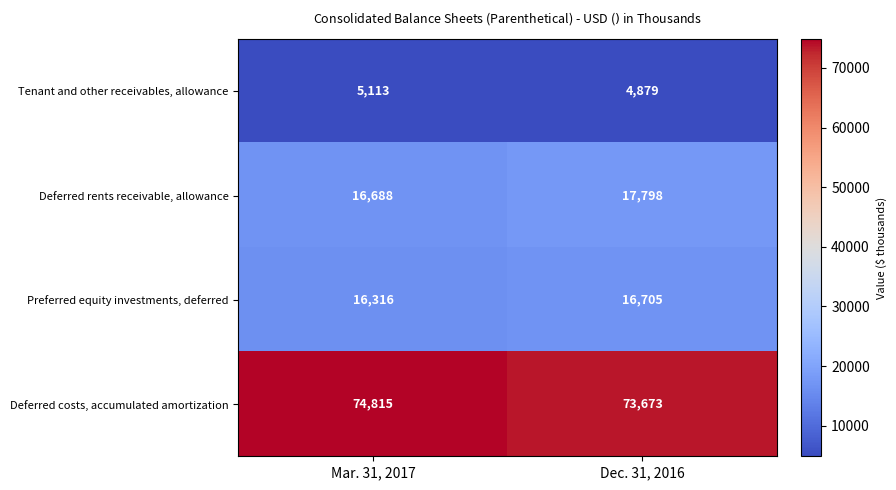

Reading right to left, what are all the values shown in this chart?

Tenant and other receivables, allowance: 4879	5113
Deferred rents receivable, allowance: 17798	16688
Preferred equity investments, deferred: 16705	16316
Deferred costs, accumulated amortization: 73673	74815